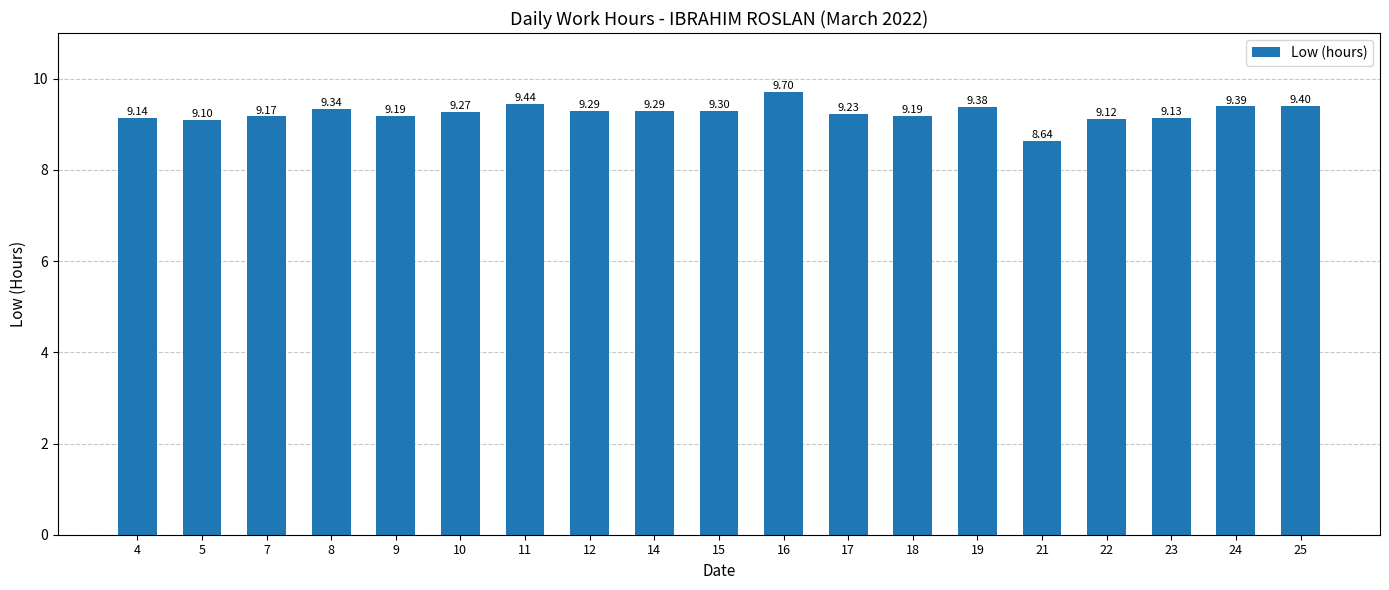

Where does the data first go above 9?

4